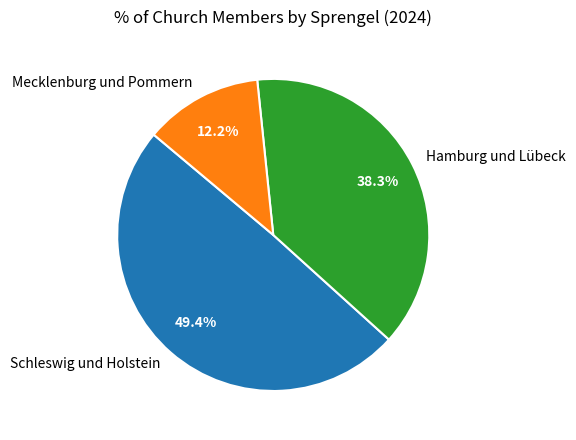

To the nearest percent, what portion does Hamburg und Lübeck represent?

38%